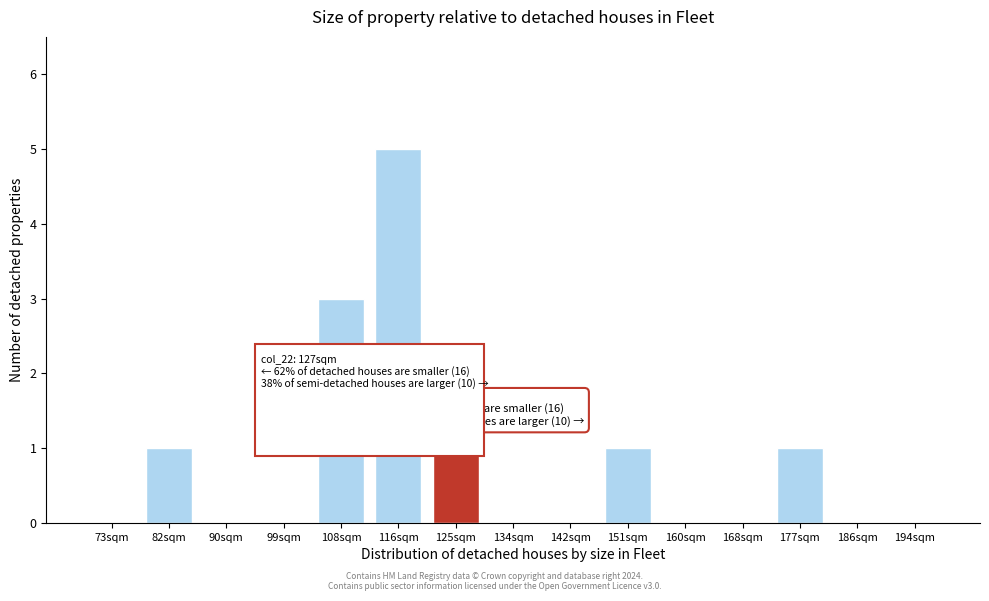

Reading right to left, list all the values displayed in this chart.

194sqm=0	186sqm=0	177sqm=1	168sqm=0	160sqm=0	151sqm=1	142sqm=0	134sqm=0	125sqm=1	116sqm=5	108sqm=3	99sqm=0	90sqm=0	82sqm=1	73sqm=0